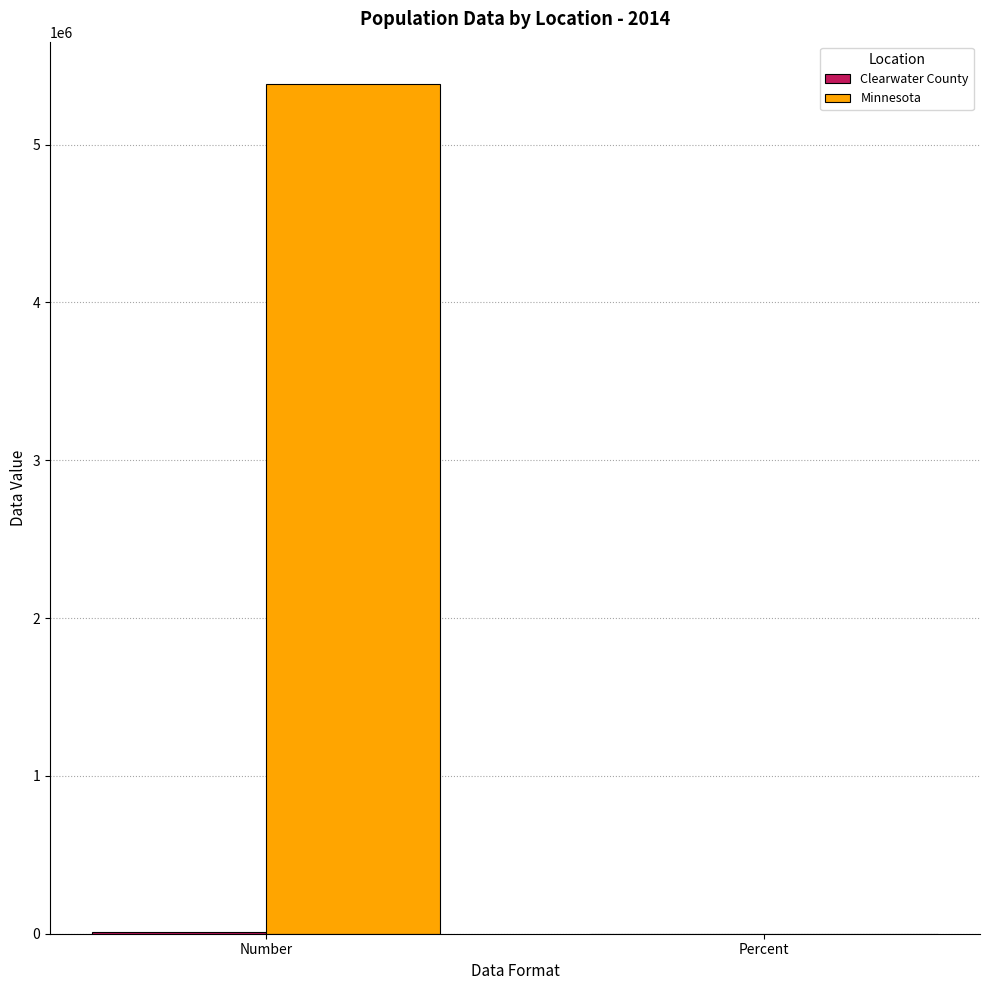

What is the sum of all Minnesota values?

5383662